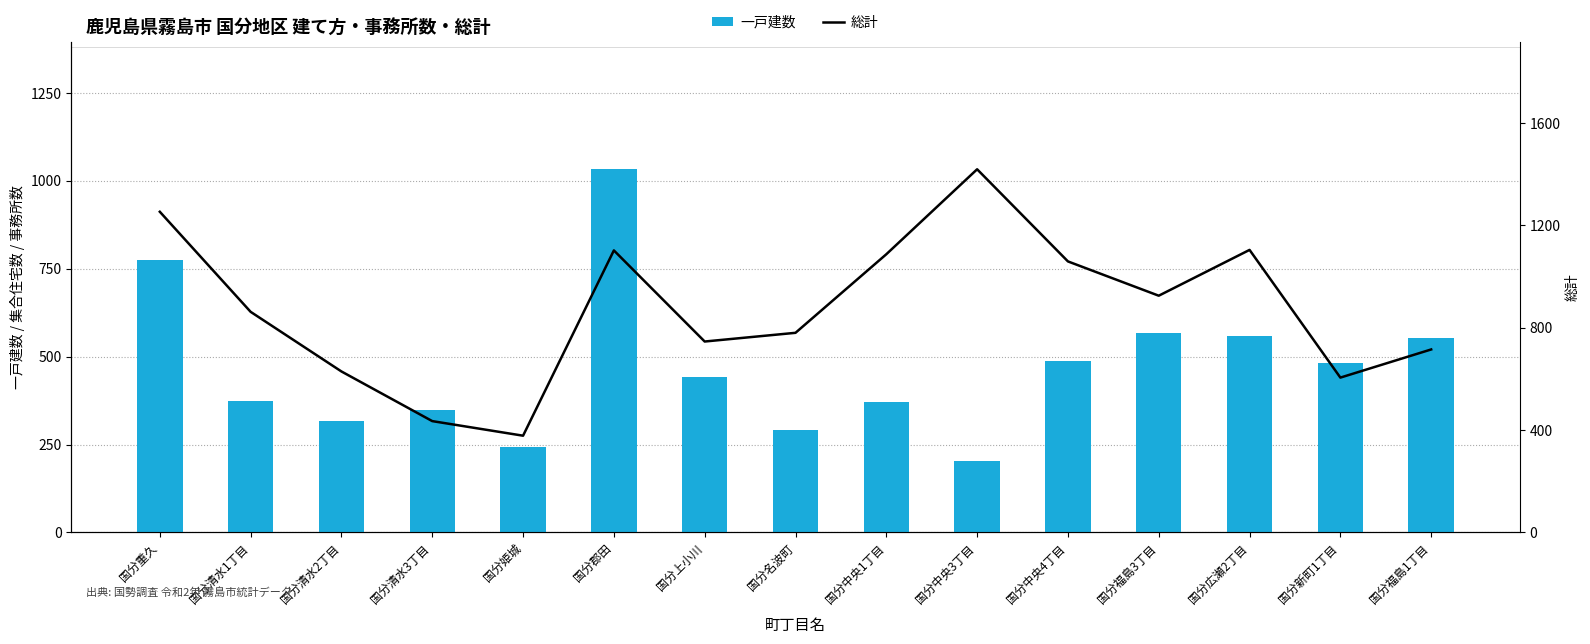

What are all the series names shown in the legend?

一戸建数, 総計